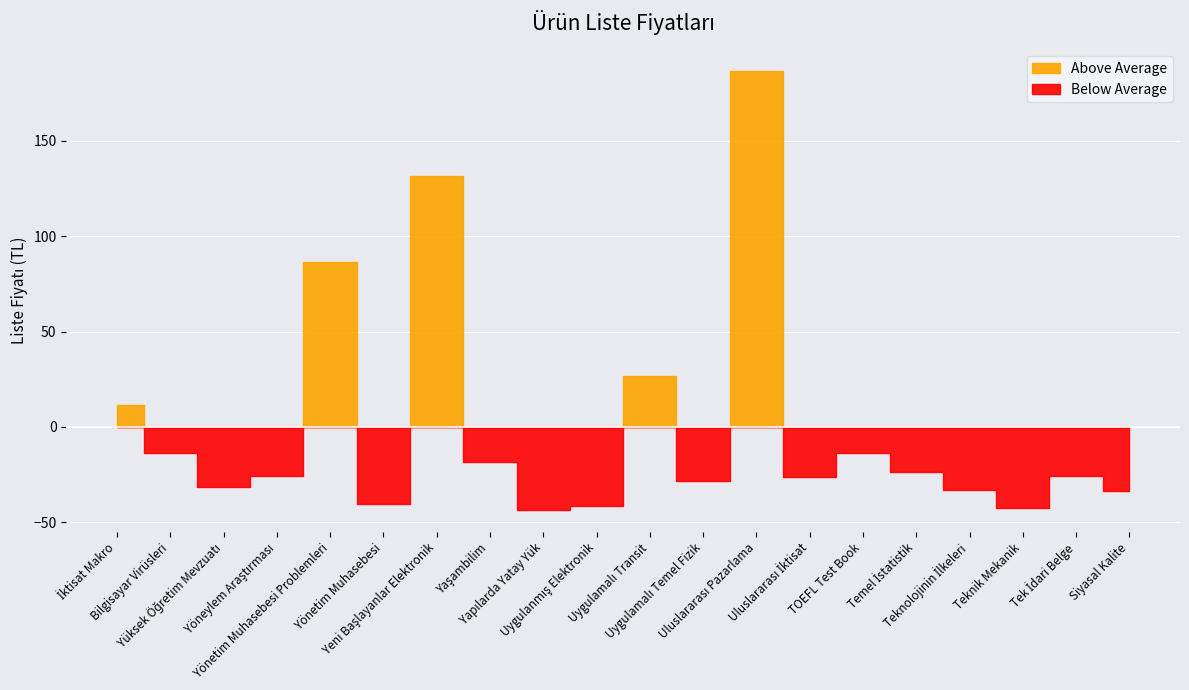

List the labels in order of value, largest first.

Uluslararası Pazarlama, Yeni Başlayanlar Elektronik, Yönetim Muhasebesi Problemleri, Uygulamalı Transit, İktisat Makro, Bilgisayar Virüsleri, TOEFL Test Book, Yaşambilim, Temel İstatistik, Yöneylem Araştırması, Tek İdari Belge, Uluslararası İktisat, Uygulamalı Temel Fizik, Yüksek Öğretim Mevzuatı, Teknolojinin İlkeleri, Siyasal Kalite, Yönetim Muhasebesi, Uygulanmış Elektronik, Teknik Mekanik, Yapılarda Yatay Yük